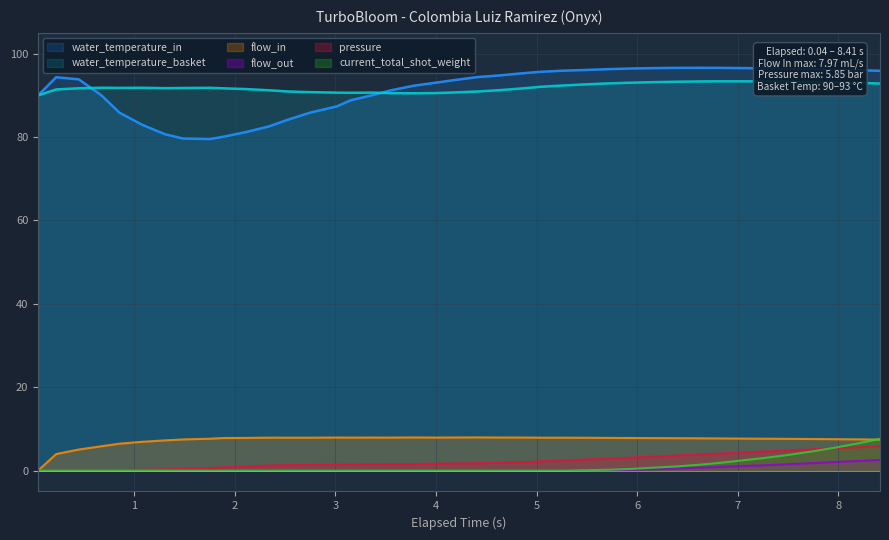

At which label is flow_in closest to 3?

flow_in